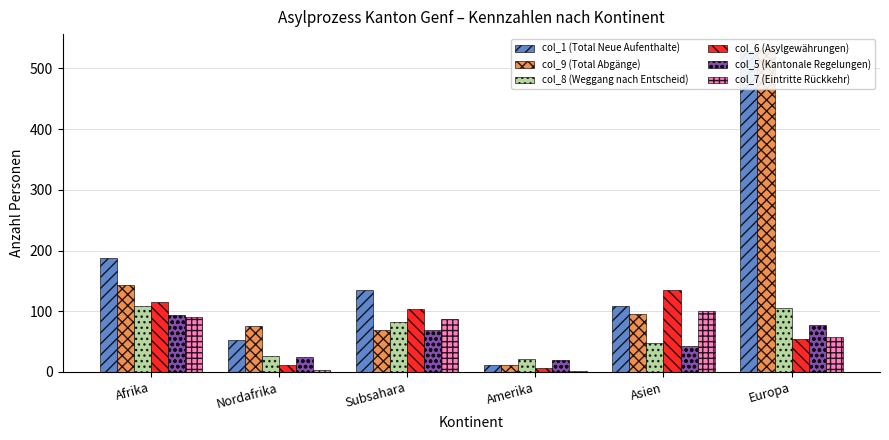

How many data points in col_1 (Total Neue Aufenthalte) are less than 135?

3